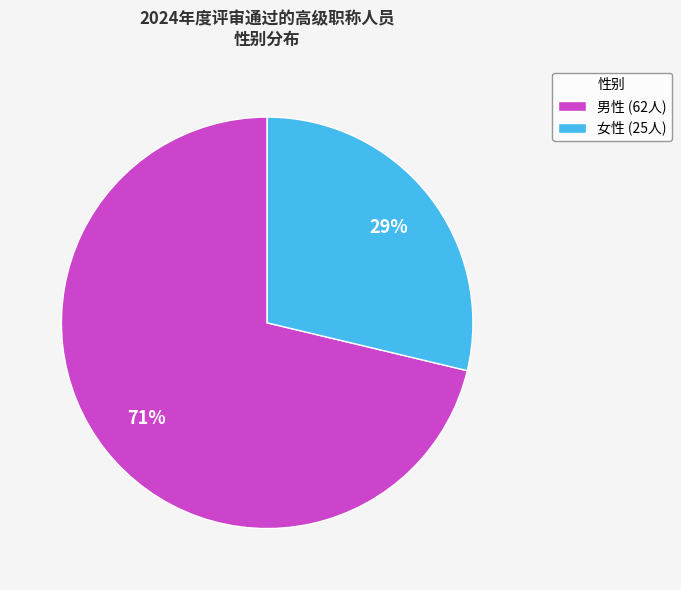

What is the smallest slice in the pie chart?

女性